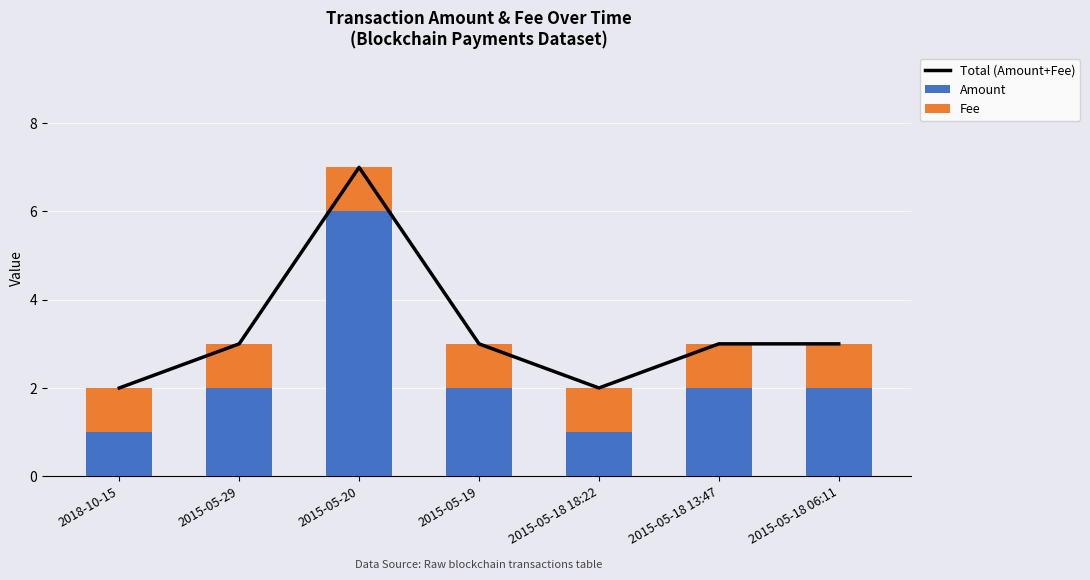

What position from the right is 2015-05-18 13:47?

2